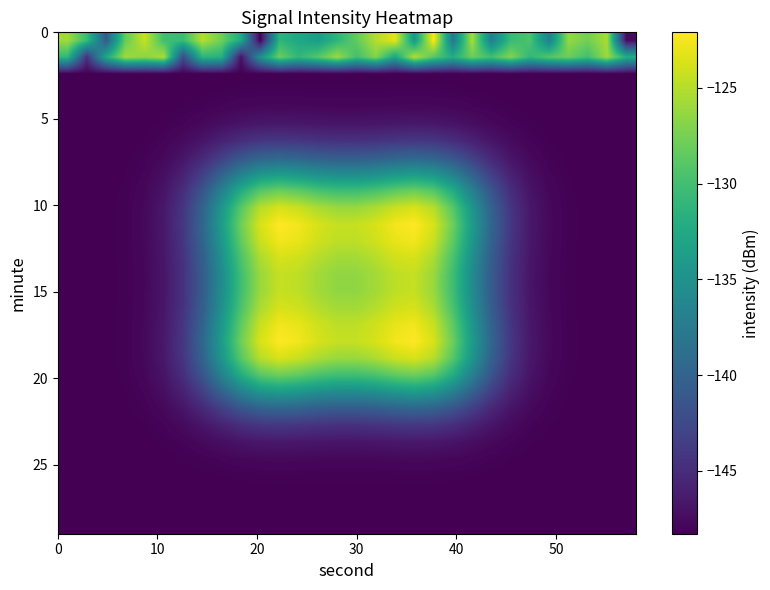

How many series are shown in this chart?

30